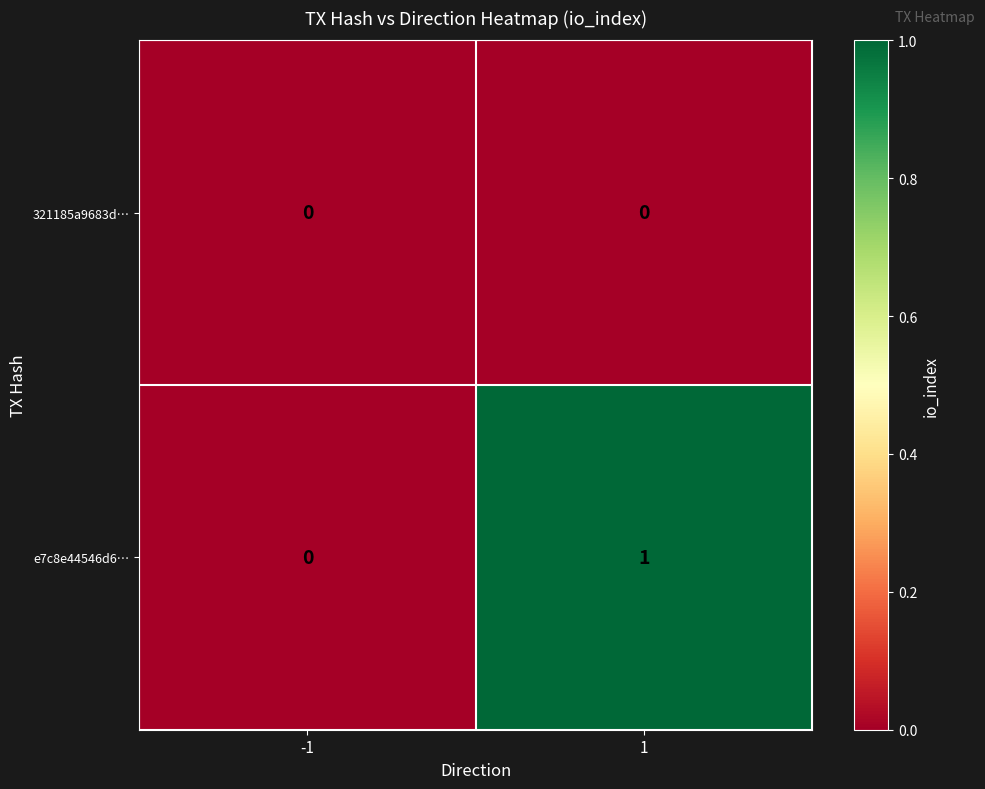

List the series in order of their overall mean, highest first.

e7c8e44546d6…, 321185a9683d…